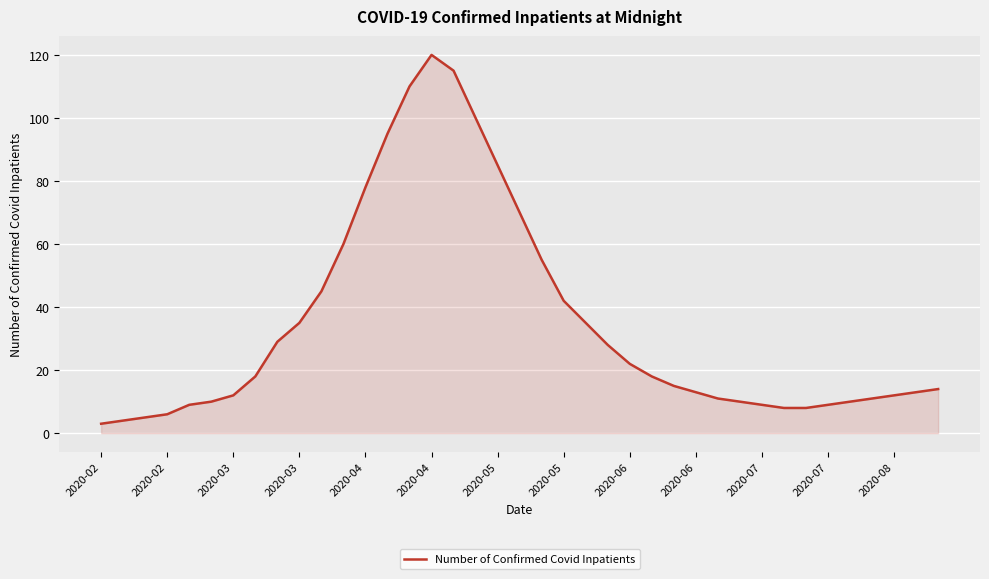

What is the difference between the maximum and minimum values?

117